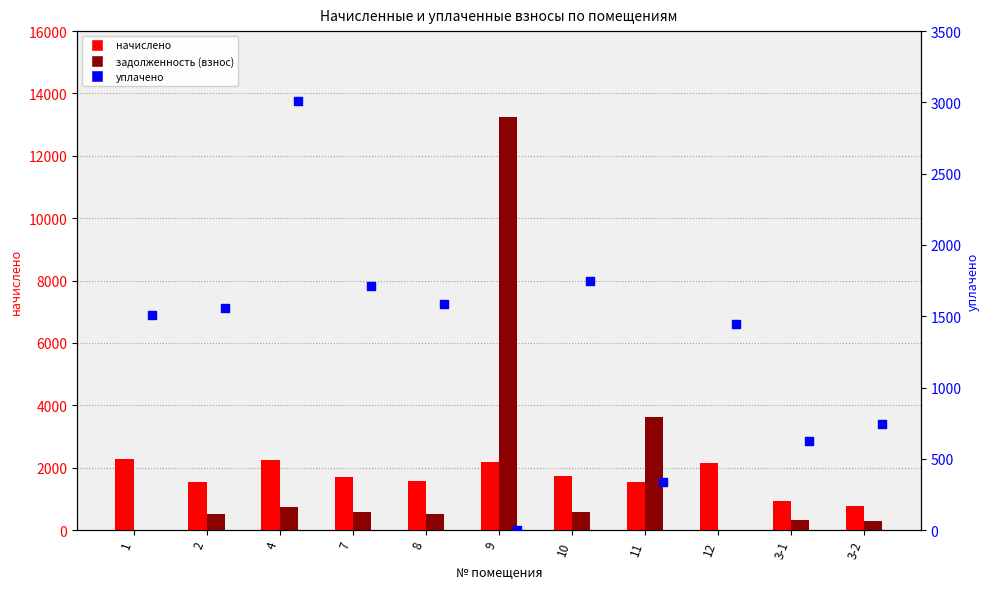

Which series contains the highest Y value?

задолженность (взнос)